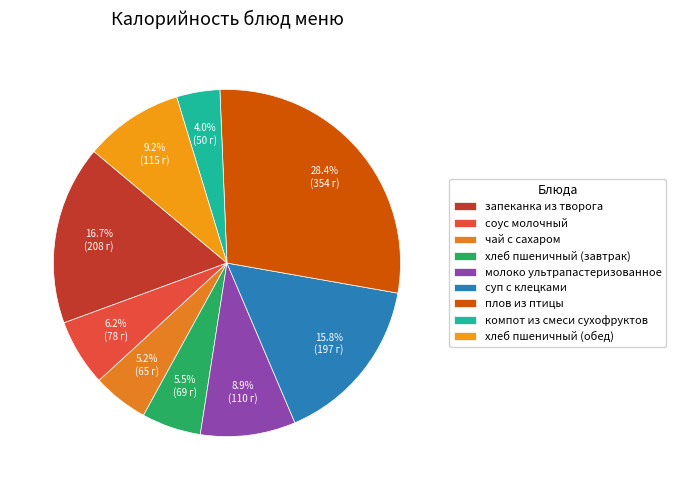

What percentage is the запеканка из творога slice, to the nearest percent?

17%